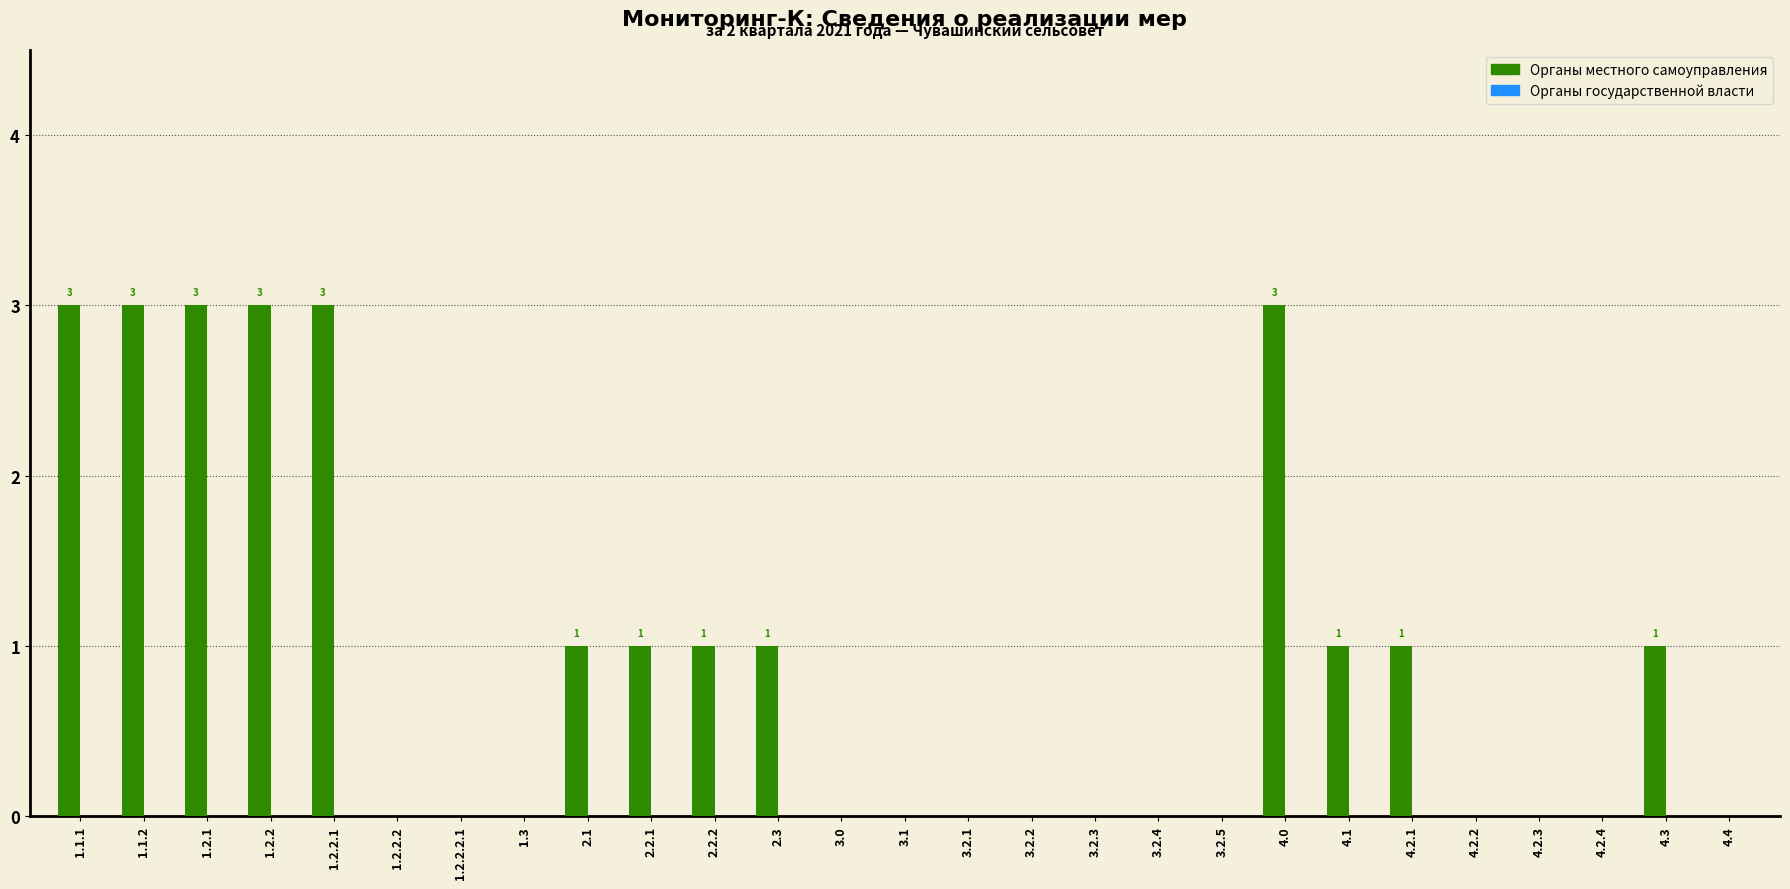

What is the maximum value shown in the chart?

3